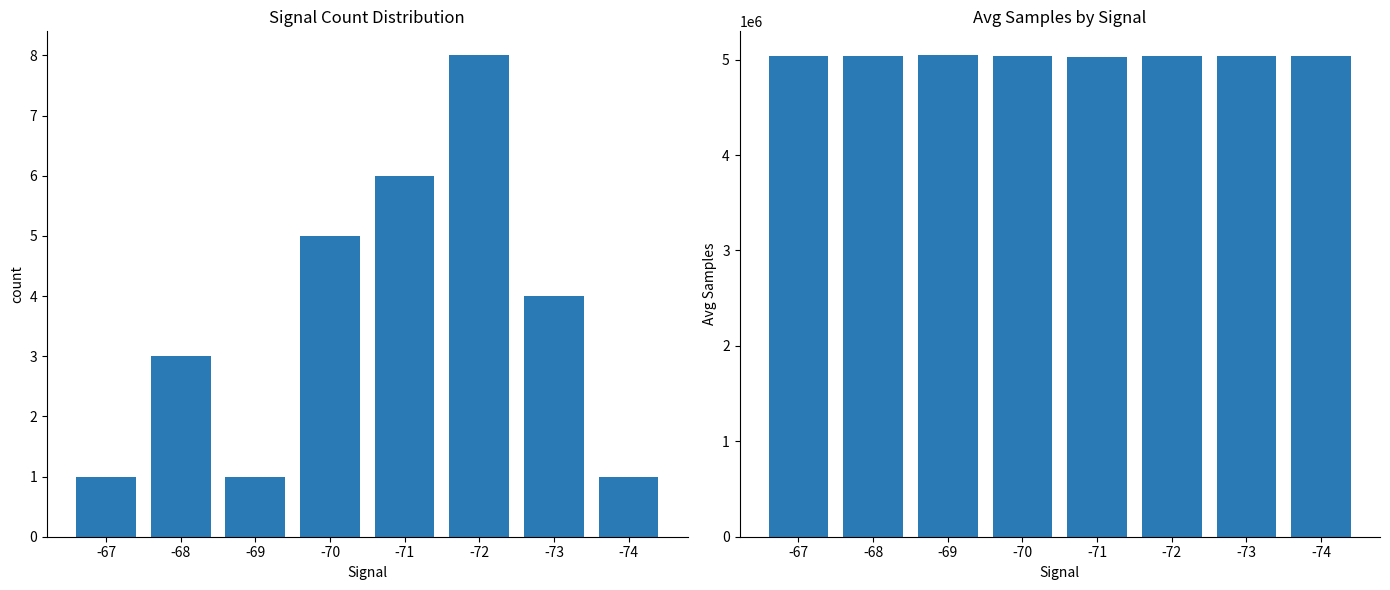

Reading left to right, list all the values displayed in this chart.

count: 1	3	1	5	6	8	4	1
Avg Samples: 5035922	5037304	5044223	5036000	5028000	5035000	5039000	5041933